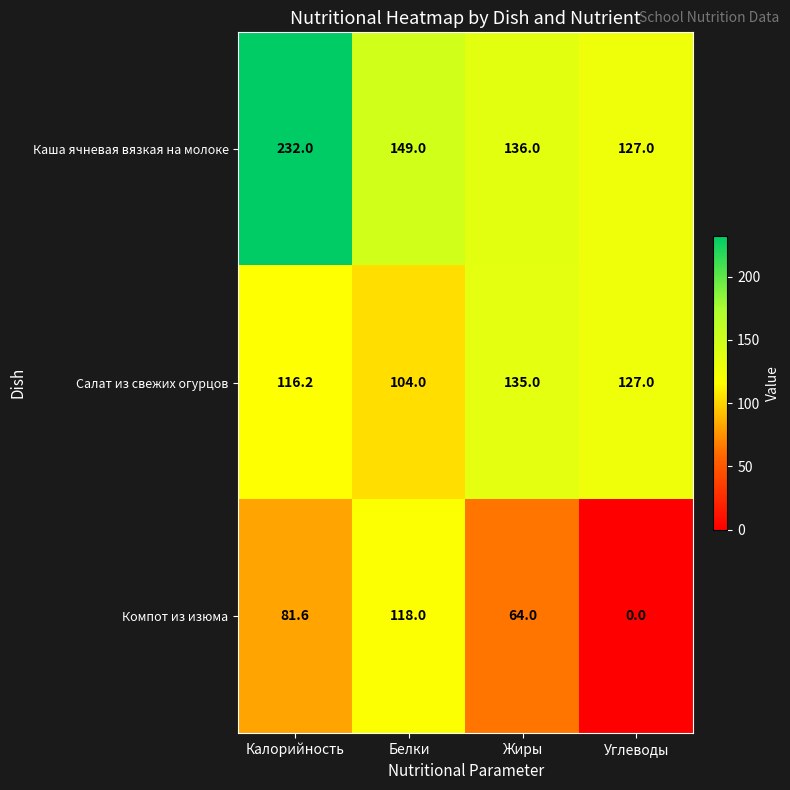

What is the difference between the maximum and second lowest values in the Салат из свежих огурцов series?

18.8